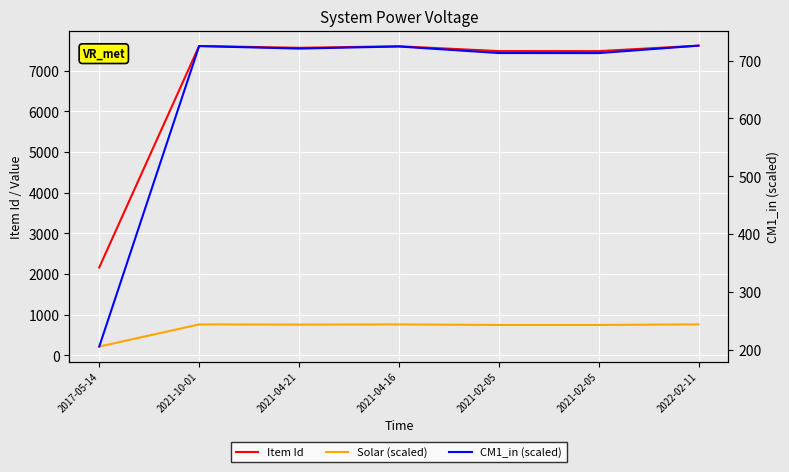

What is the spread (max minus min) of values at 2021-10-01?

6887.0